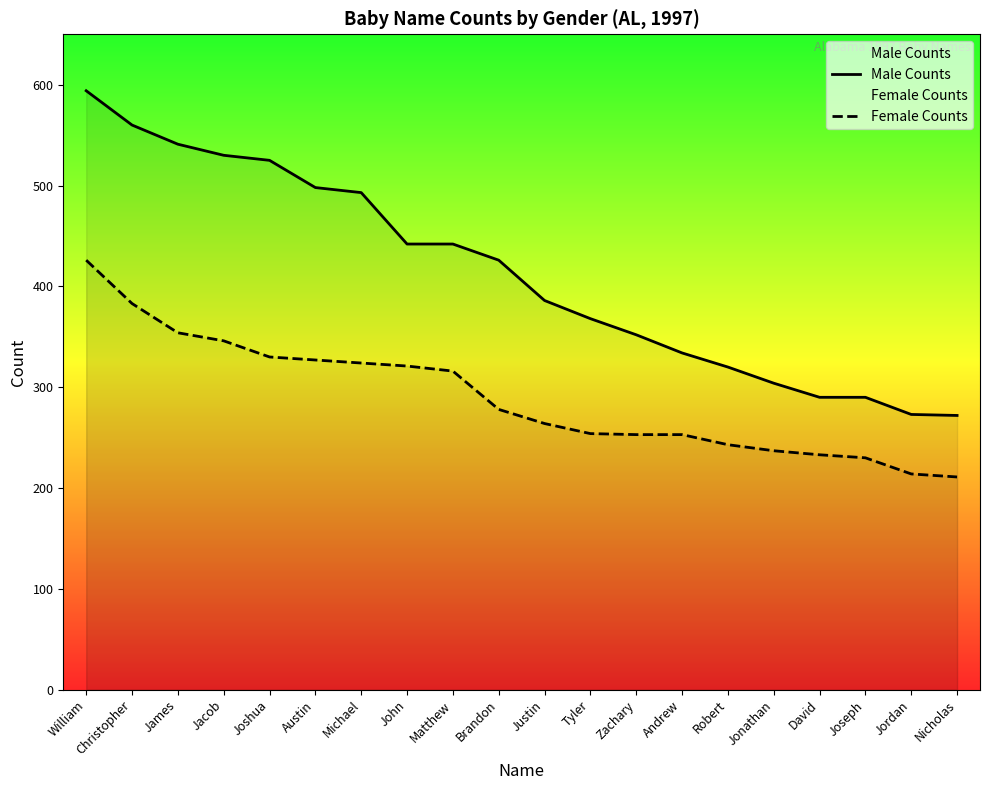

True or false: Male Counts has more than 1 points higher than both neighbors.

False